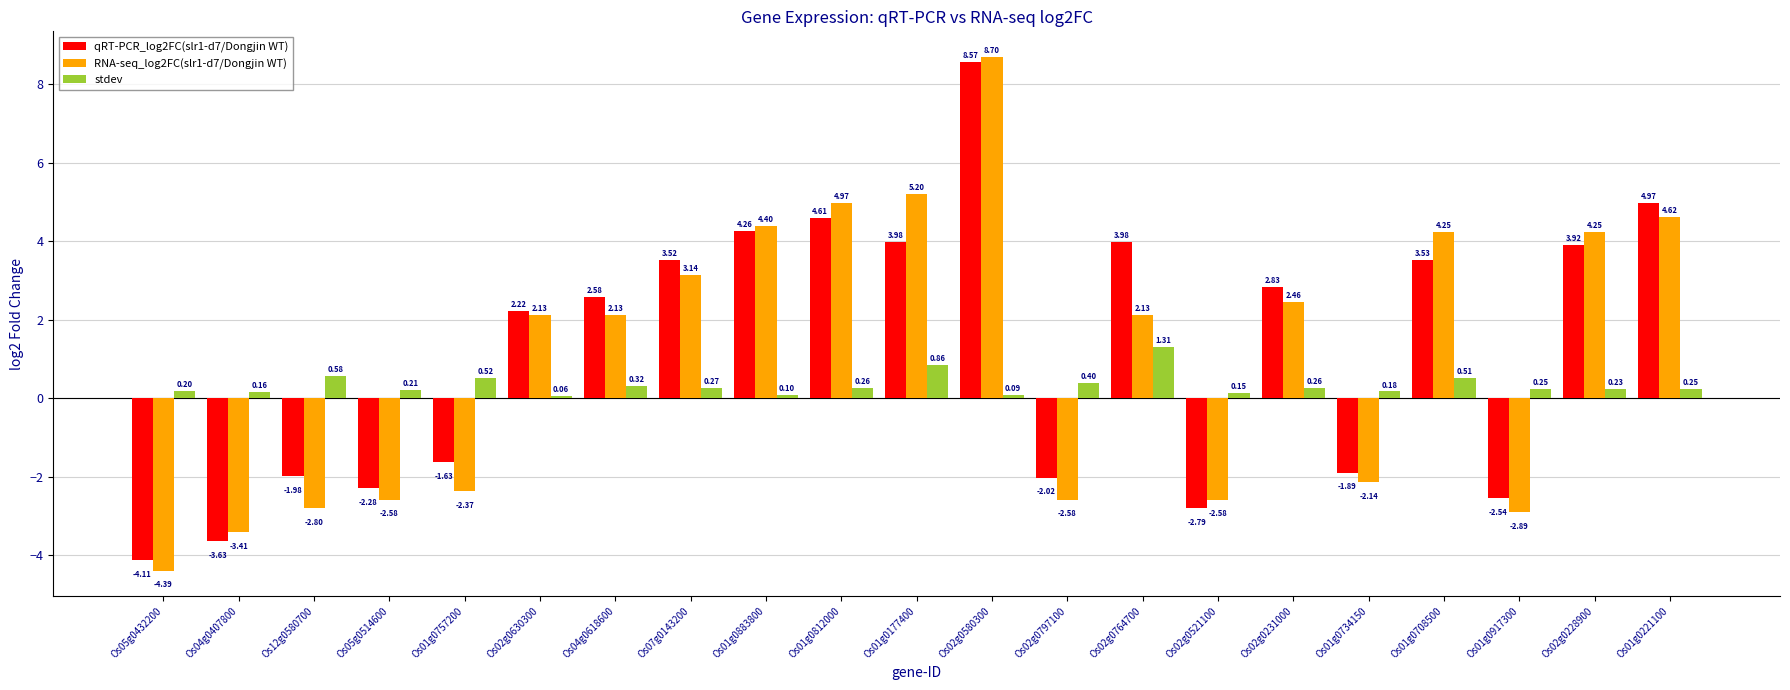

Between Os02g0580300 and Os01g0917300, which series saw the biggest shift?

RNA-seq_log2FC(slr1-d7/Dongjin WT)